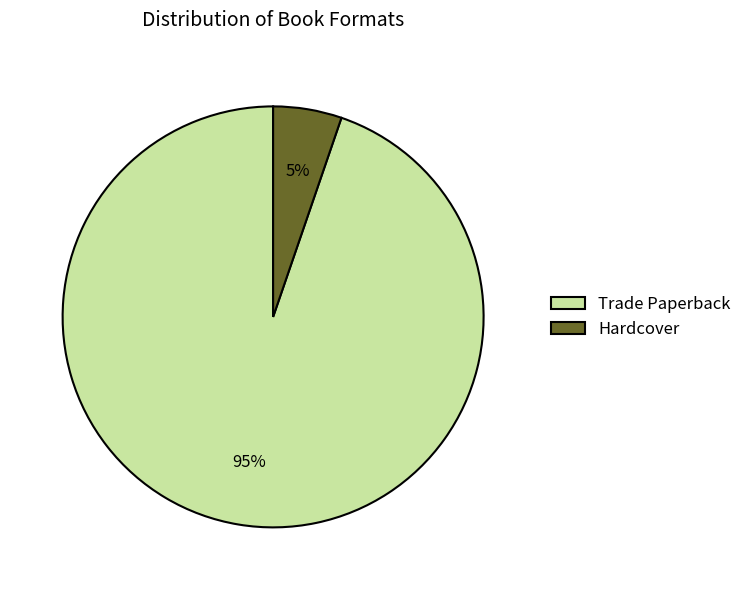

To the nearest percent, what portion does Trade Paperback represent?

95%